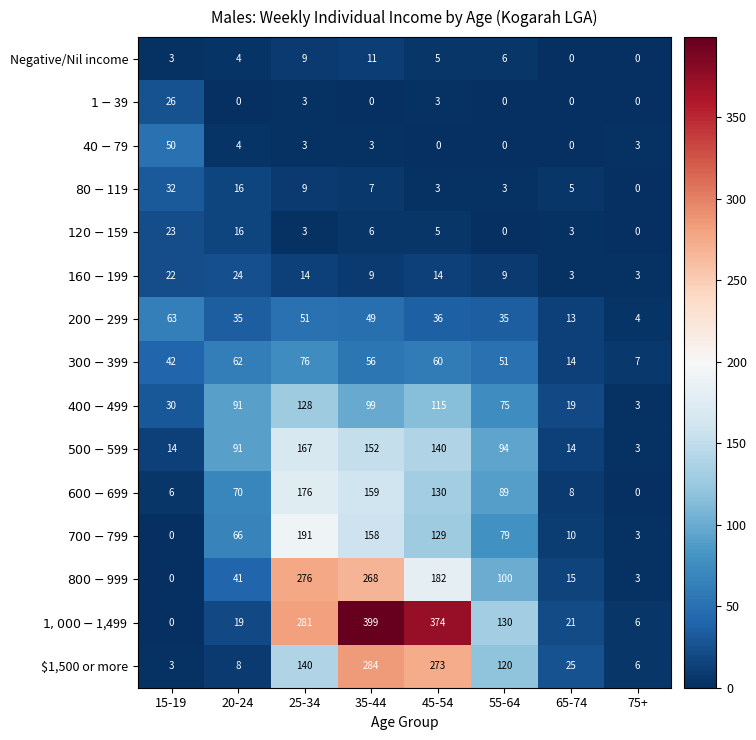

What is the spread (max minus min) of values at 25-34?

278